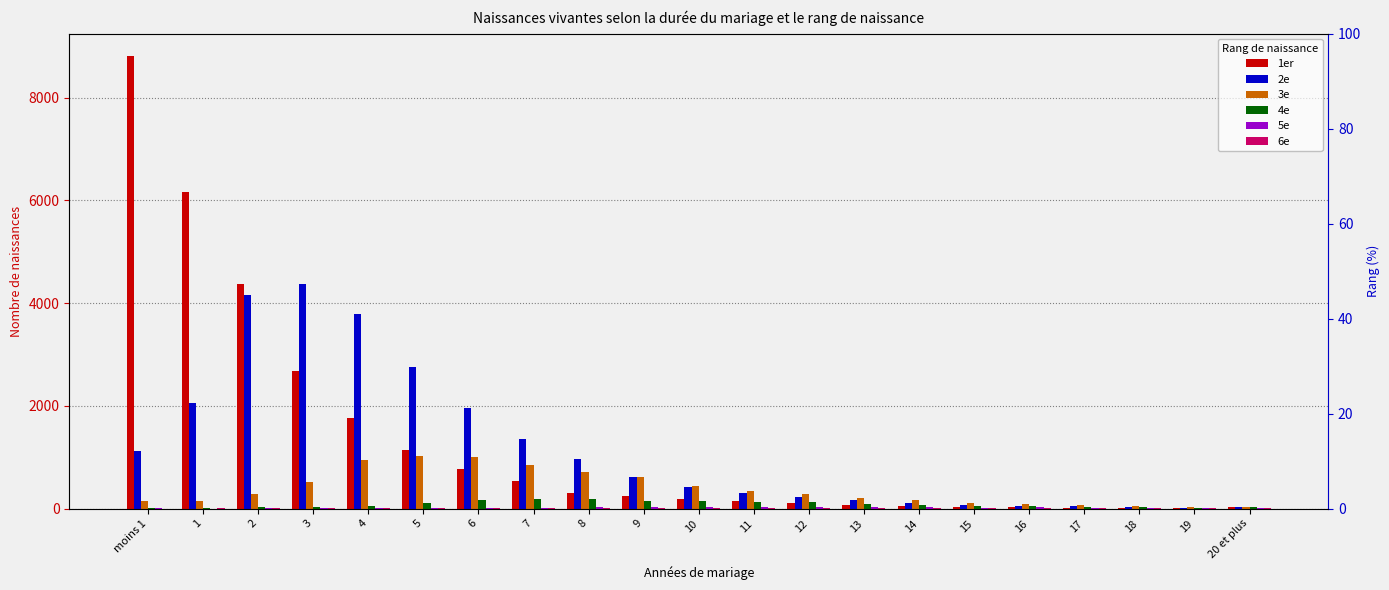

At which label does 6e first exceed 5?

9